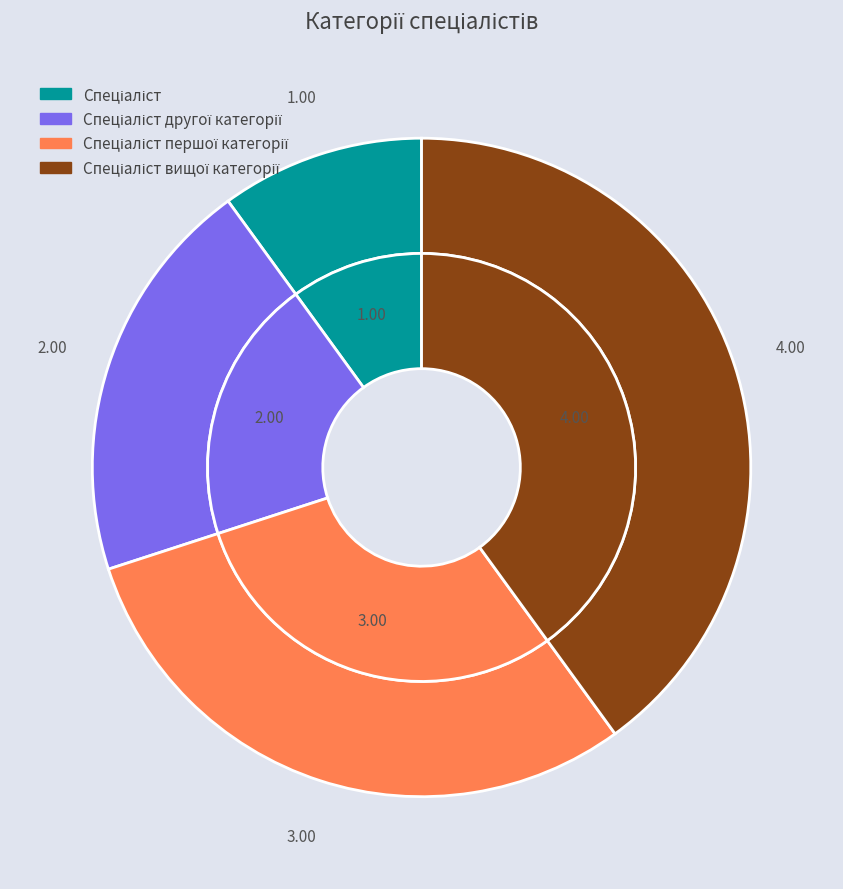

Rank the categories by value from highest to lowest.

Спеціаліст вищої категорії, Спеціаліст першої категорії, Спеціаліст другої категорії, Спеціаліст